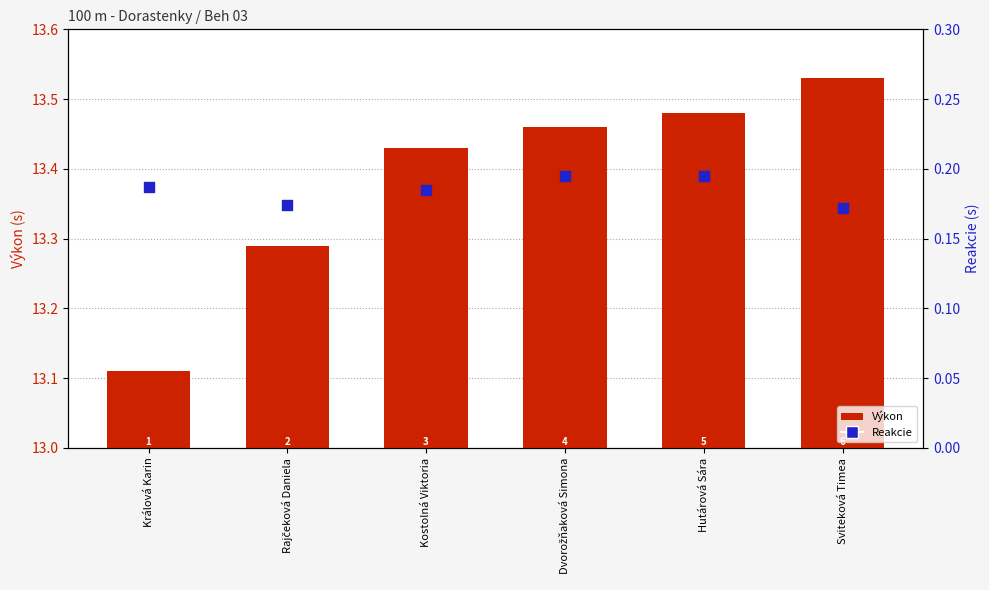

At how many categories does at least one series exceed 0?

6